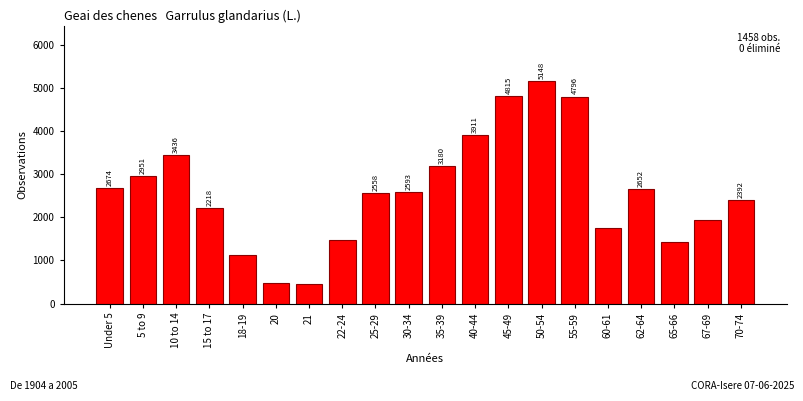

Reading left to right, list all the values displayed in this chart.

Under 5=2674	5 to 9=2951	10 to 14=3436	15 to 17=2218	18-19=1123	20=477	21=455	22-24=1473	25-29=2558	30-34=2593	35-39=3180	40-44=3911	45-49=4815	50-54=5148	55-59=4796	60-61=1752	62-64=2652	65-66=1427	67-69=1938	70-74=2392